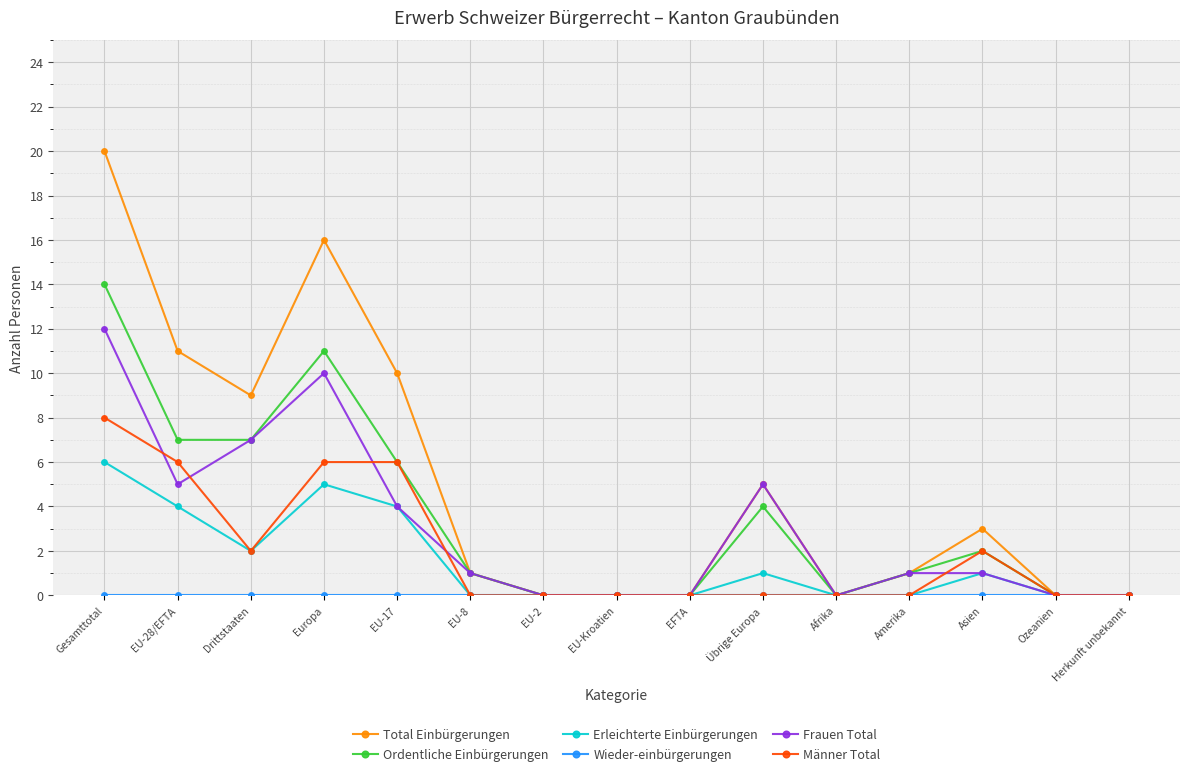

True or false: Männer Total has more than 0 points higher than both neighbors.

True